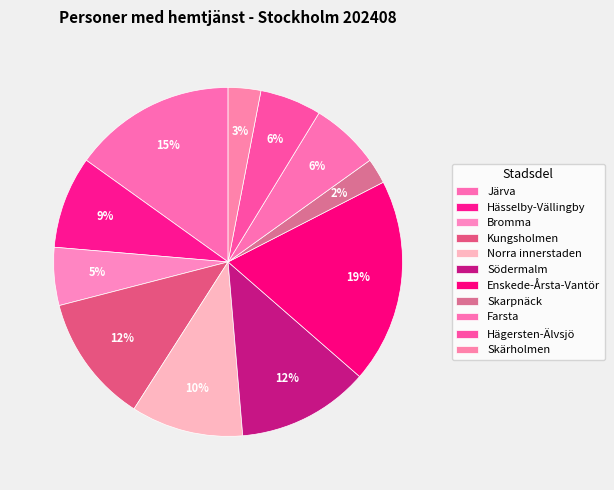

What is the largest slice in the pie chart?

Enskede-Årsta-Vantör